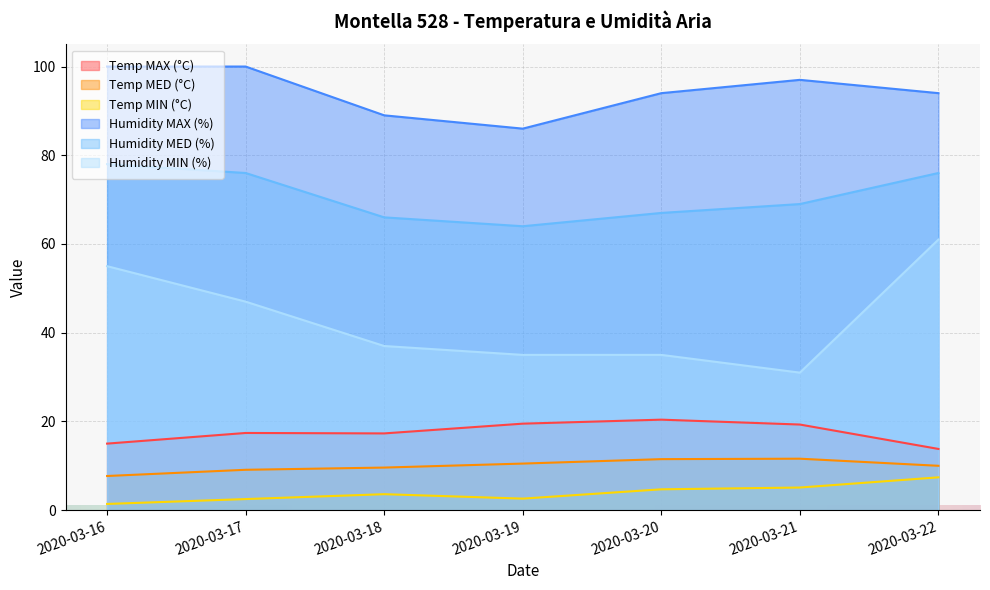

What is the difference between the Humidity MED (%) values at 2020-03-16 and 2020-03-20?

11.0